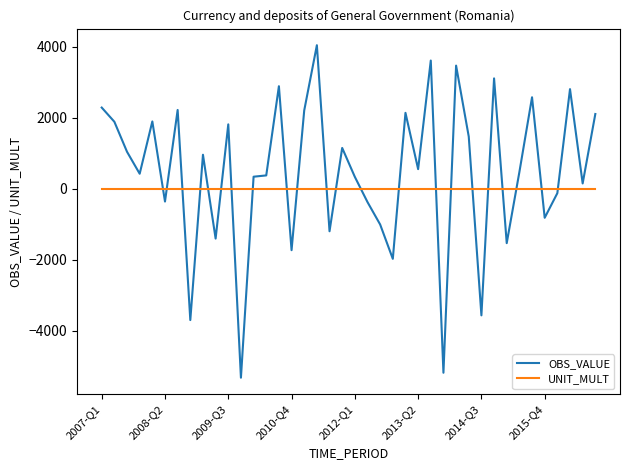

What is the highest value of the UNIT_MULT series?

6.0